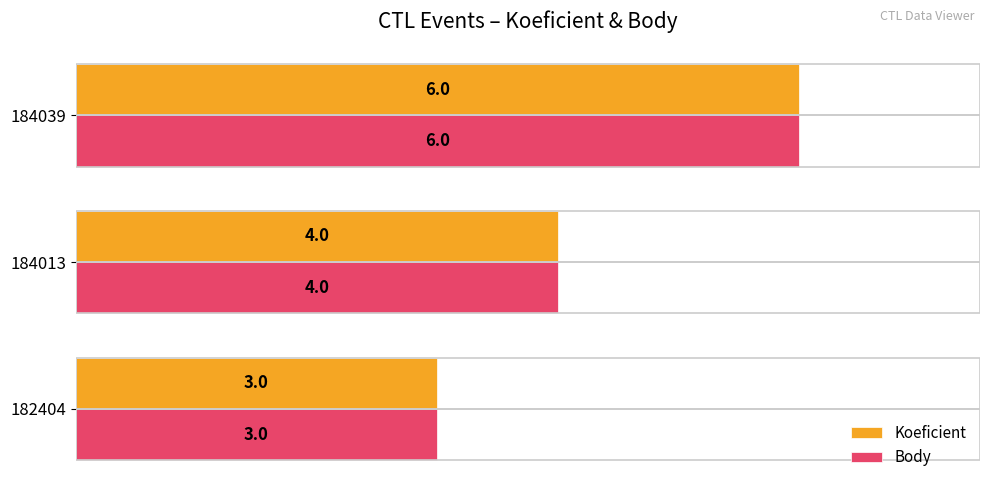

What is the minimum value shown in the chart?

3